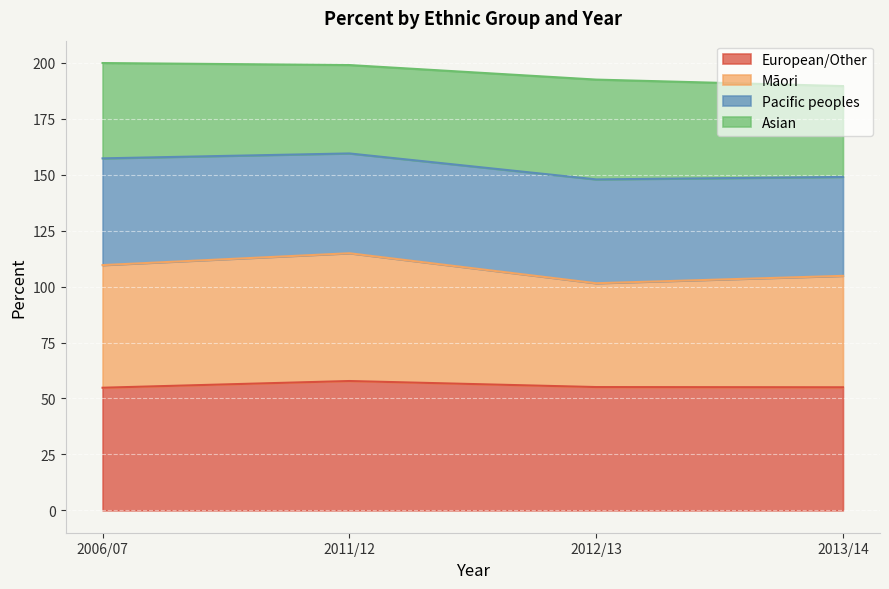

What is the maximum value for European/Other?

57.8